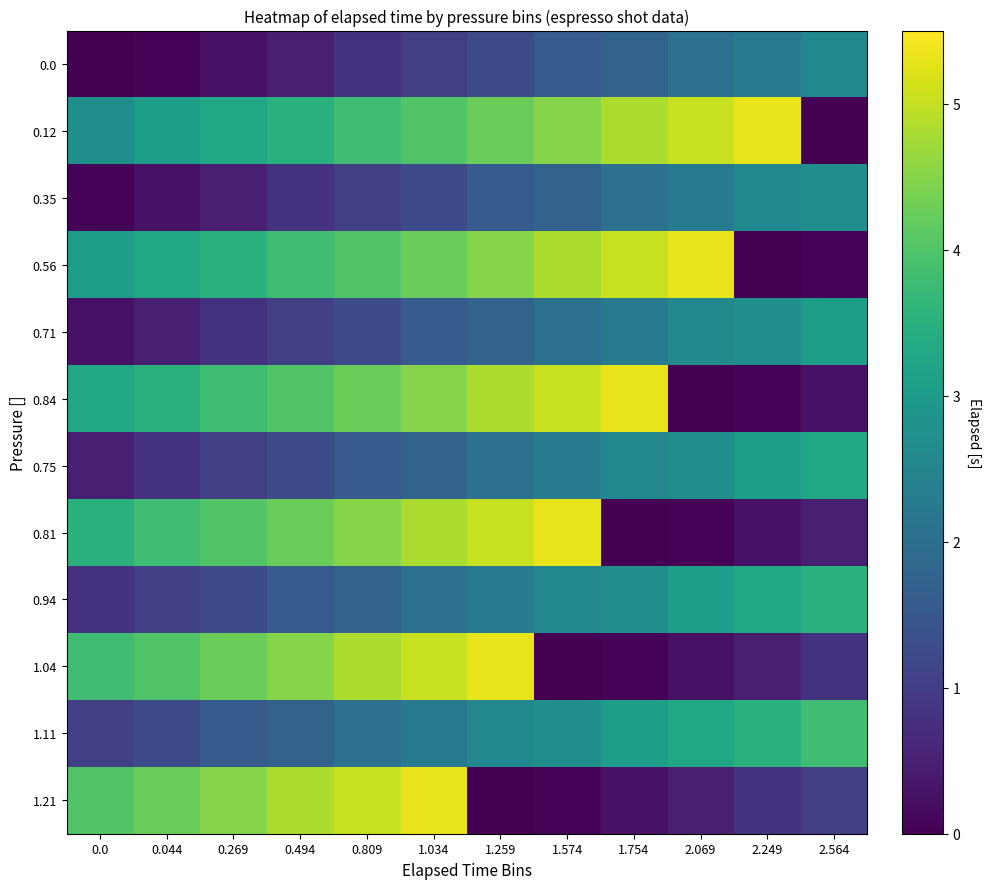

What is the spread (max minus min) of values at 2.249?

5.3